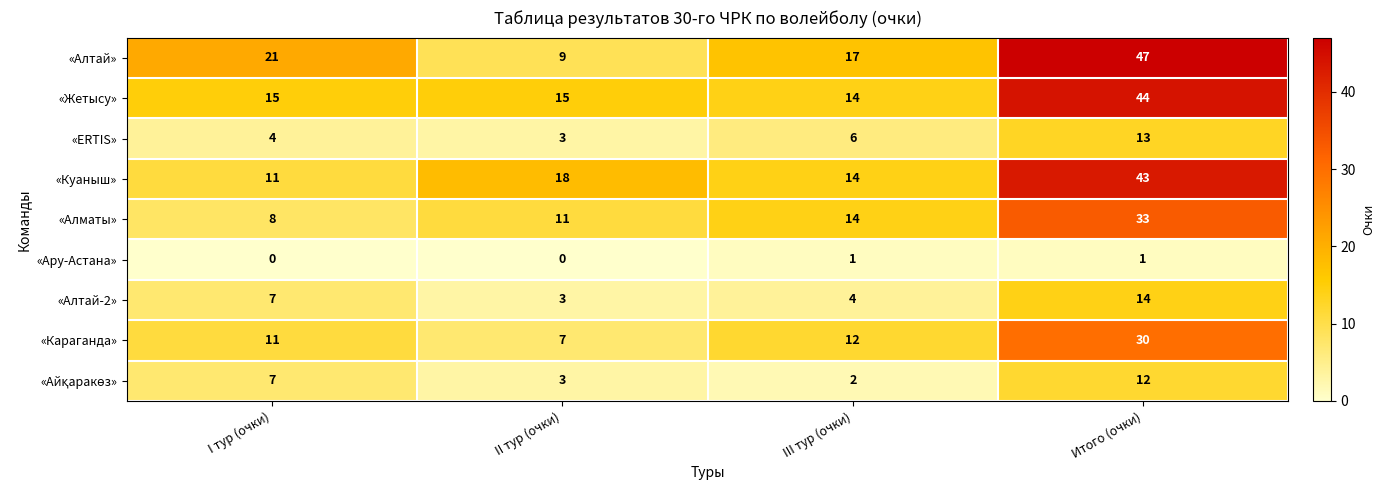

The «Алтай-2» series shows 12 at I тур (очки). True or false?

False